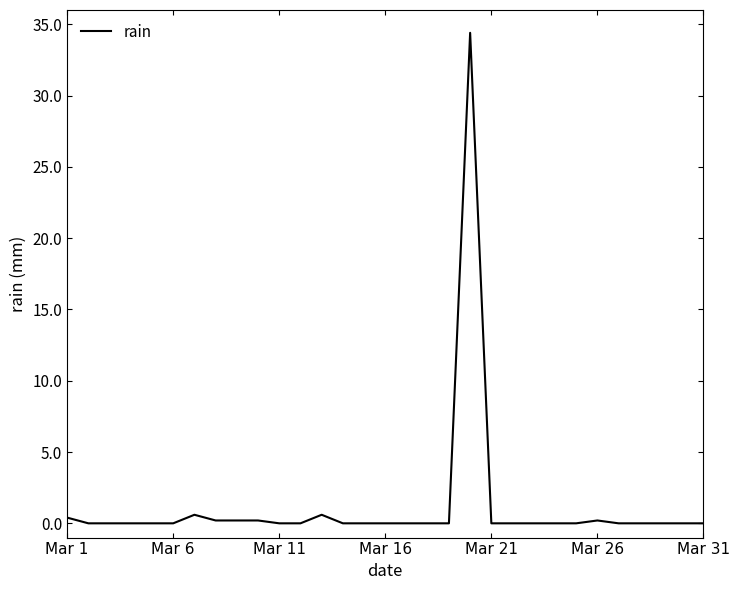

What is the difference between the maximum and minimum values?

34.4